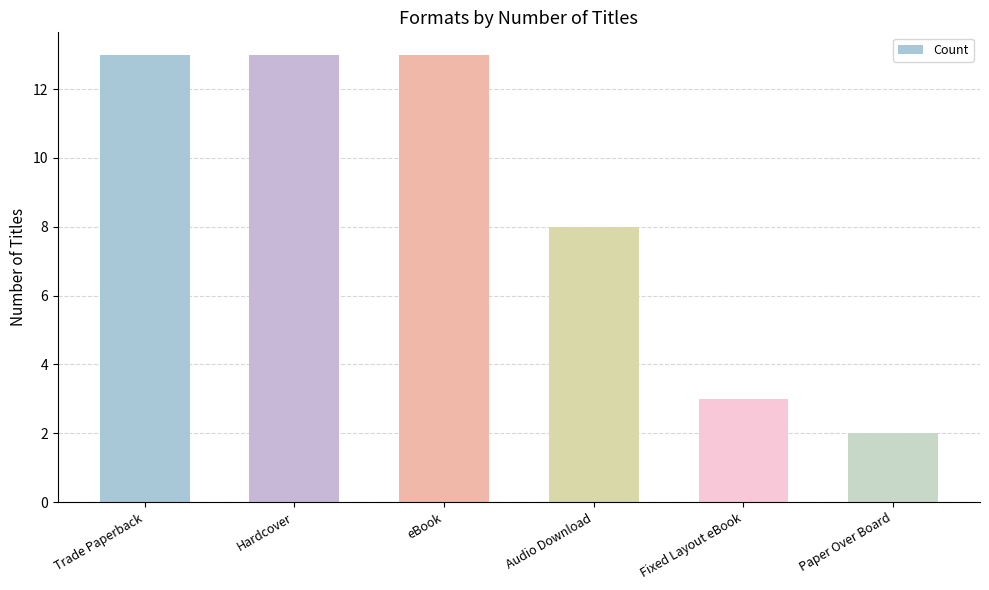

How many bars are there in total?

6